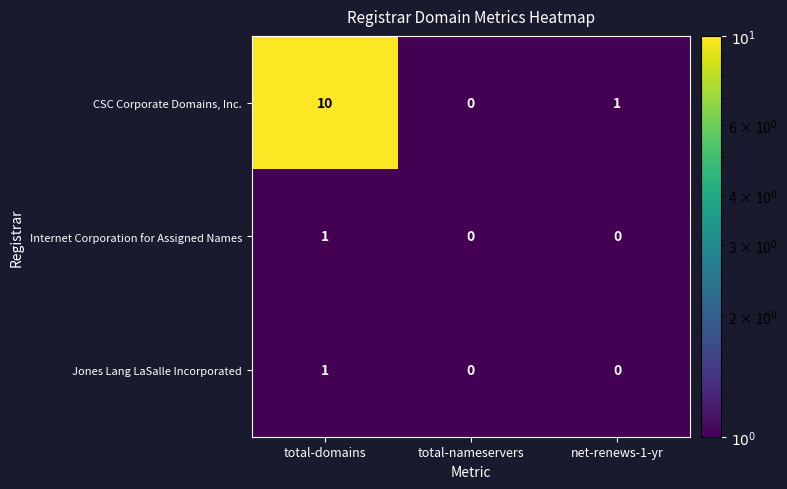

Which series has the largest total across all categories?

CSC Corporate Domains, Inc.